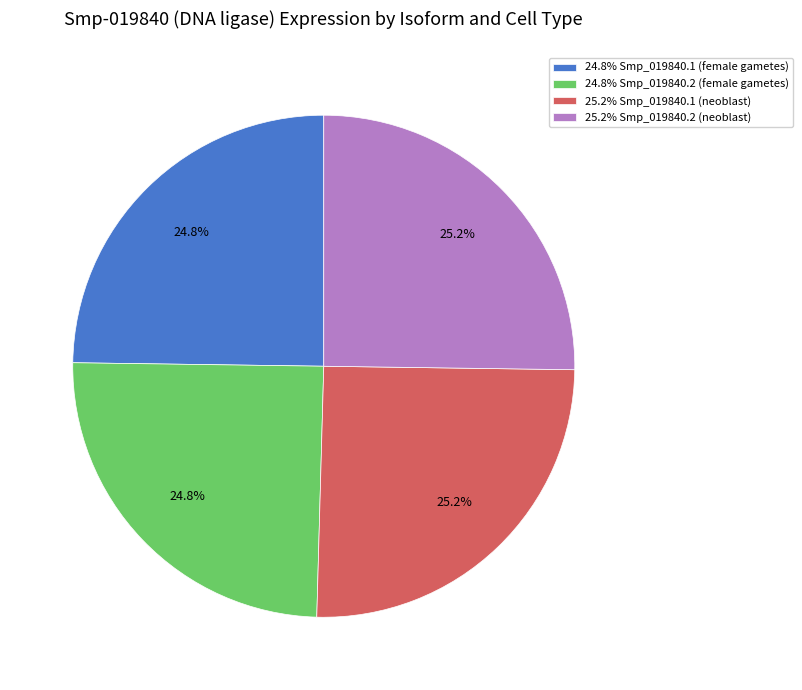

How much of the chart is everything except 25.2% Smp_019840.1 (neoblast)?

74.8%